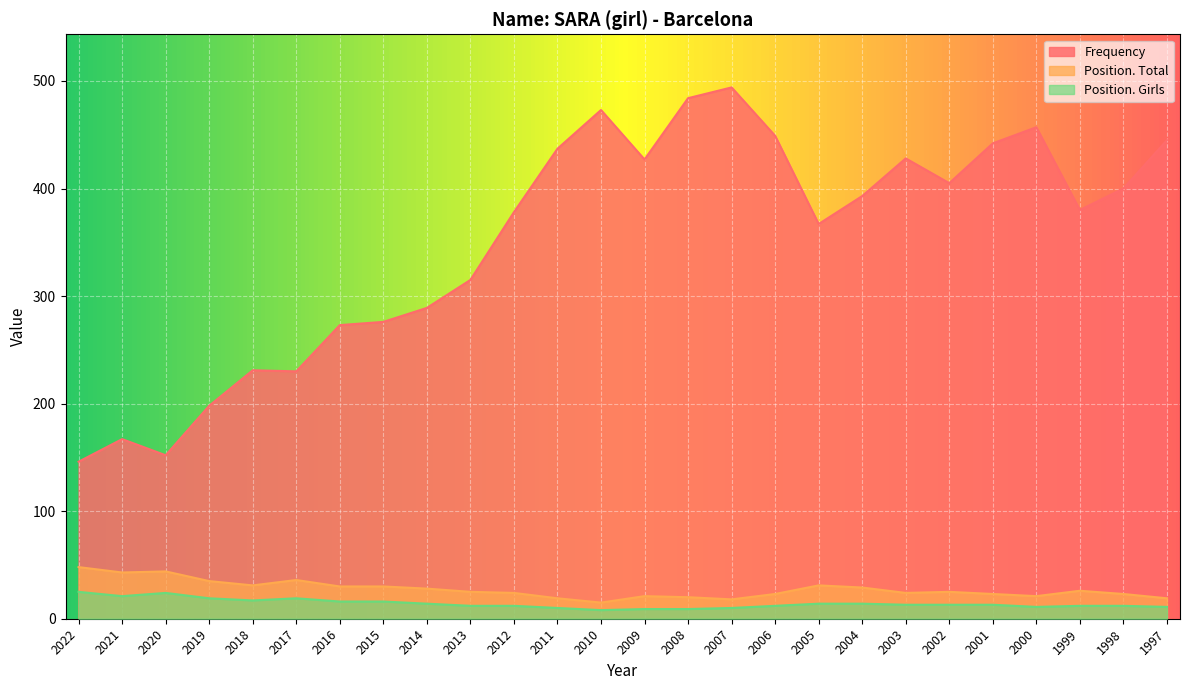

True or false: Position. Total and Frequency intersect in this chart.

False